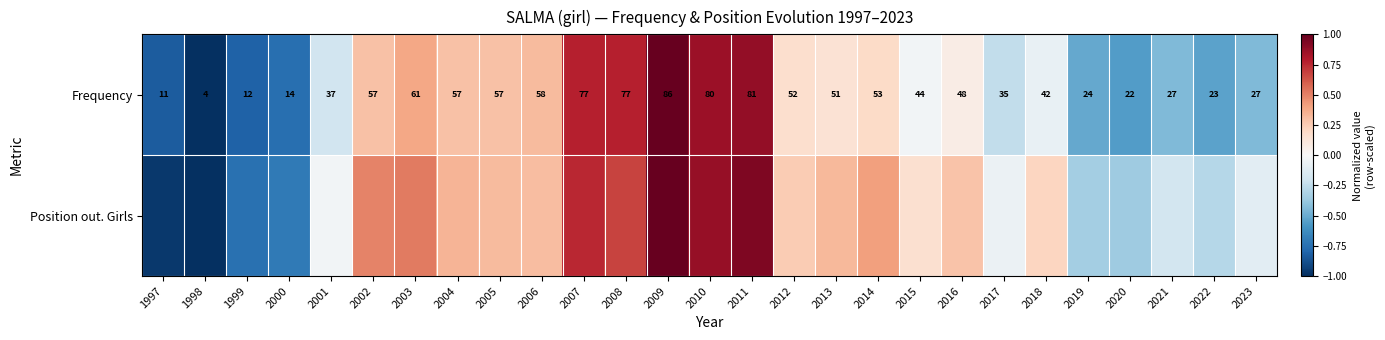

Where does the Position out. Girls series first go above 0?

2002